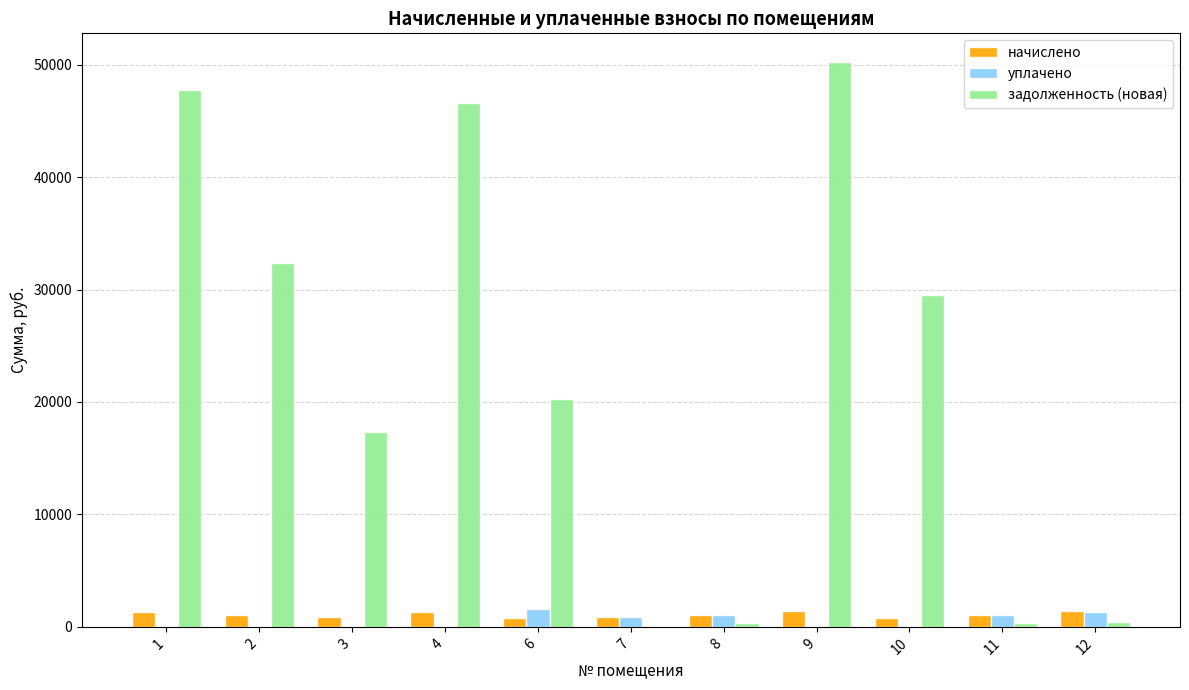

What is the maximum value for начислено?

1376.0